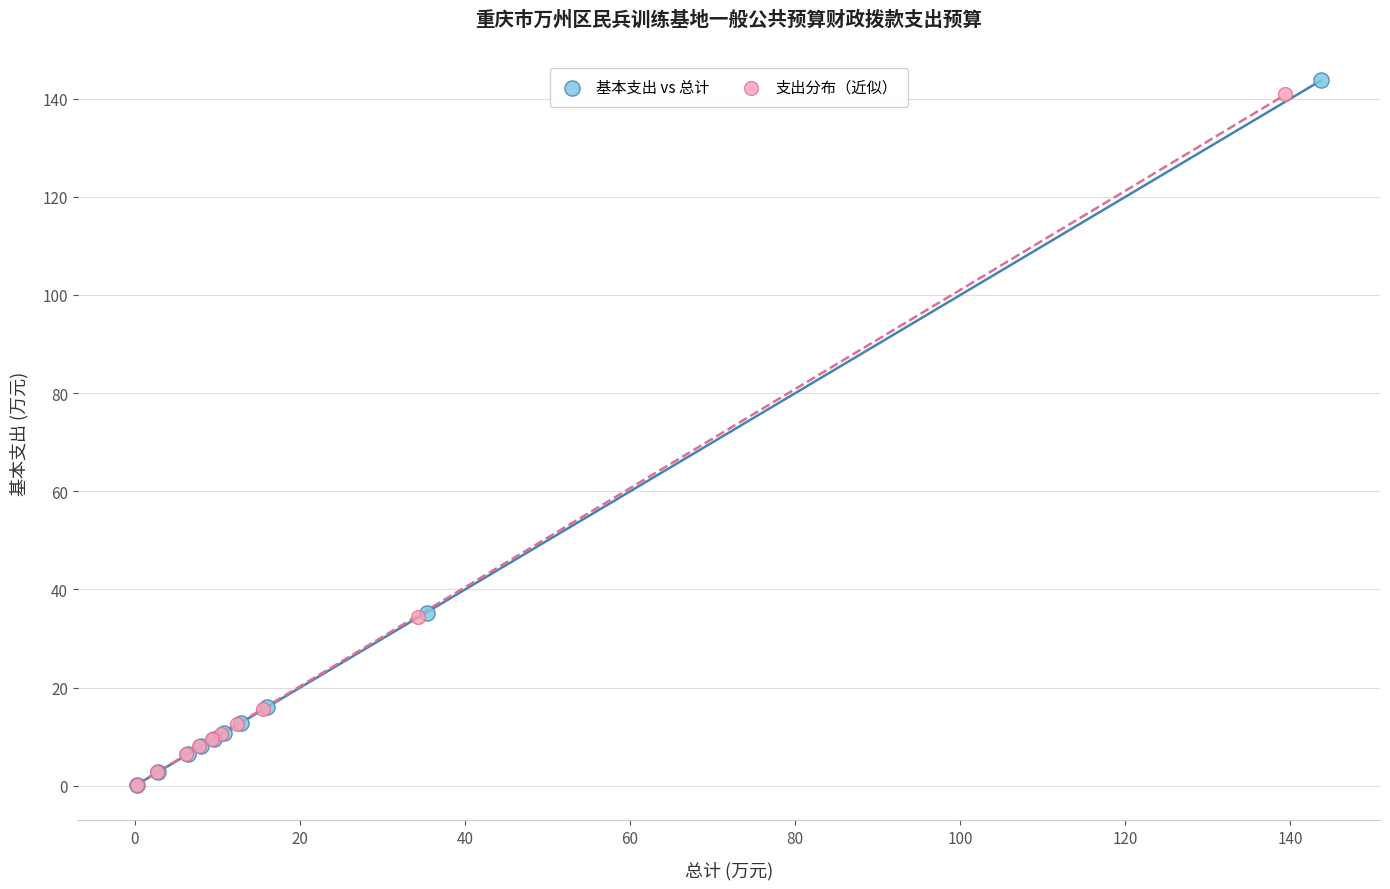

Which series contains the highest Y value?

基本支出 vs 总计